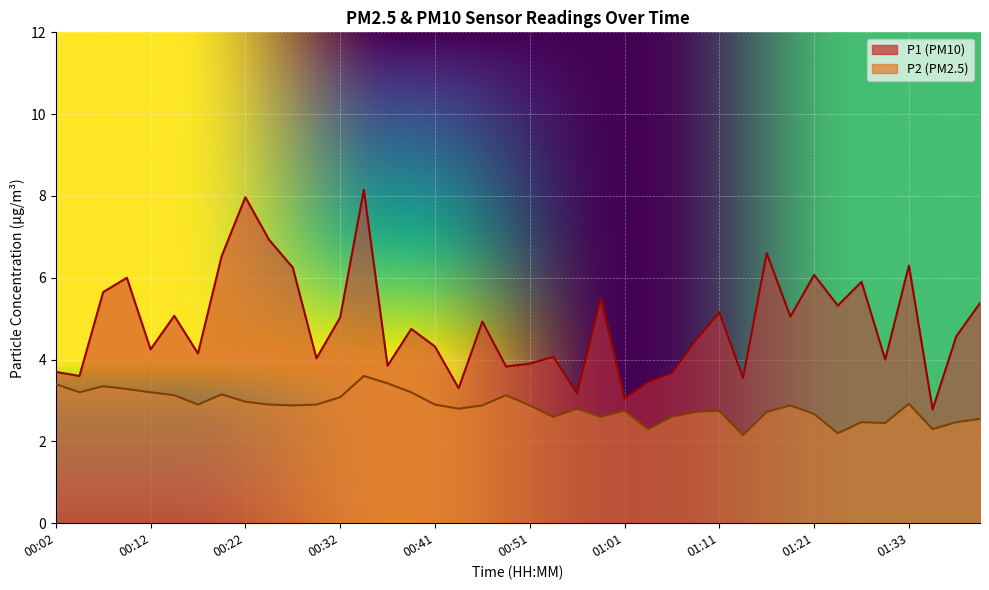

What is the total value across all series at 00:59?

8.1